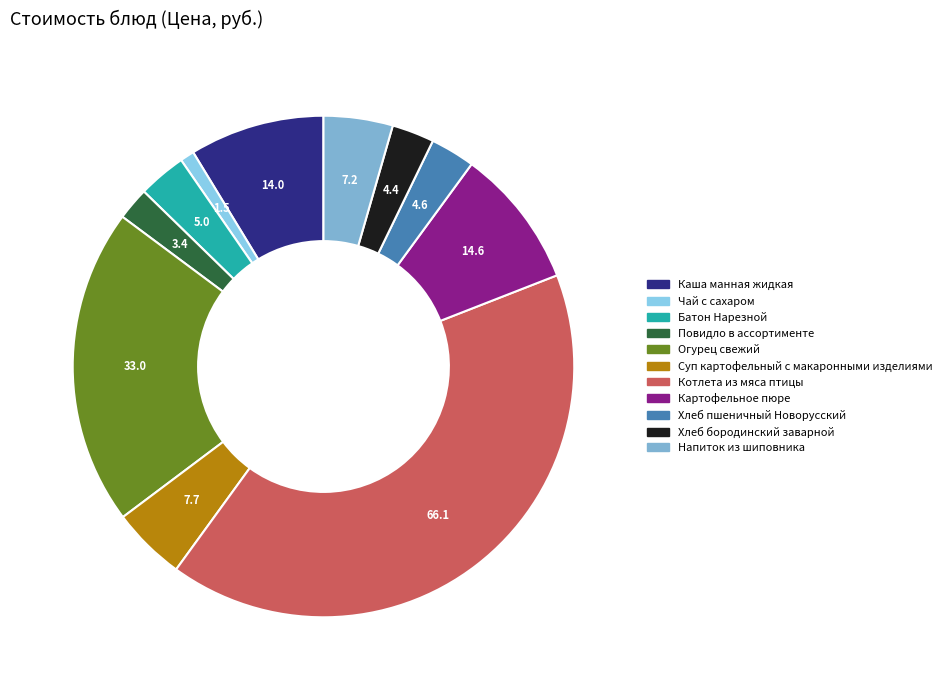

What percentage do Картофельное пюре and Повидло в ассортименте together represent?

11.1%